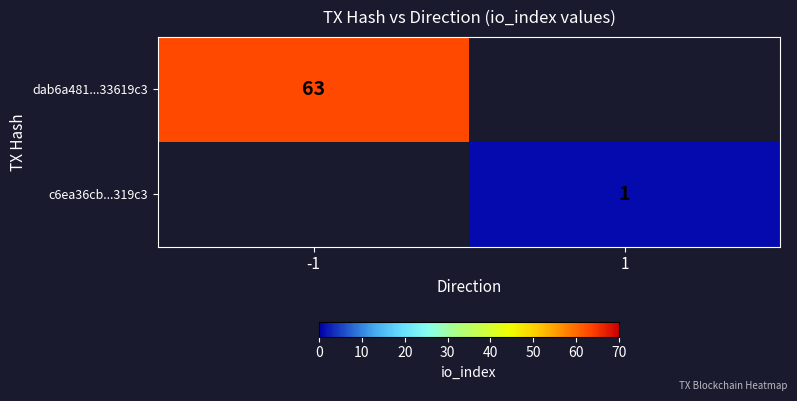

What is the spread (max minus min) of values at -1?

63